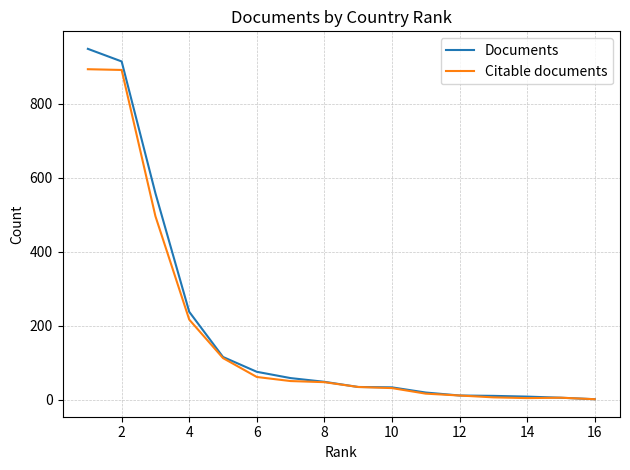

What is the maximum value shown in the chart?

948